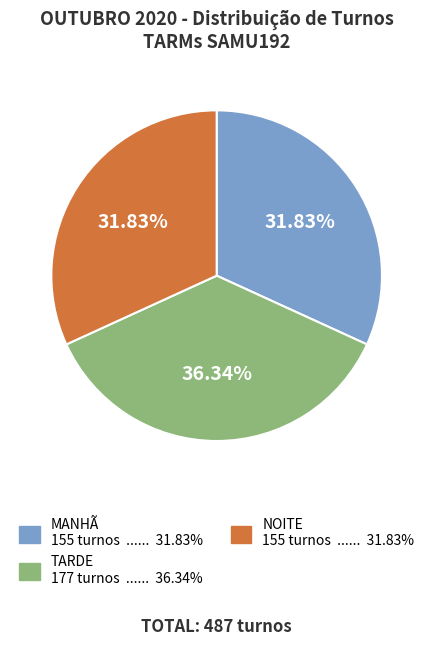

To the nearest percent, what percentage of the pie is NOITE?

32%